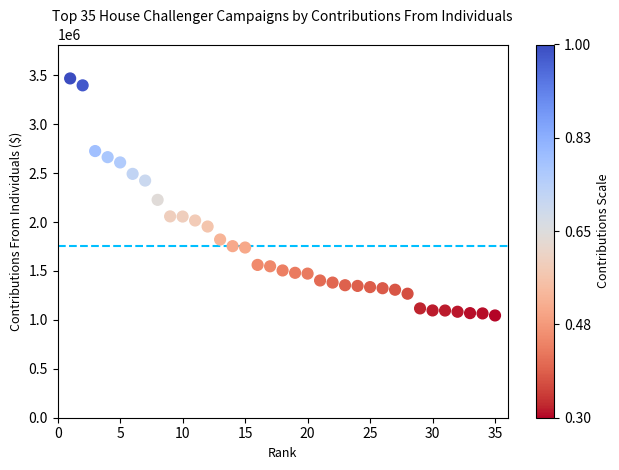

What is the range of X values (max minus min)?

34.0